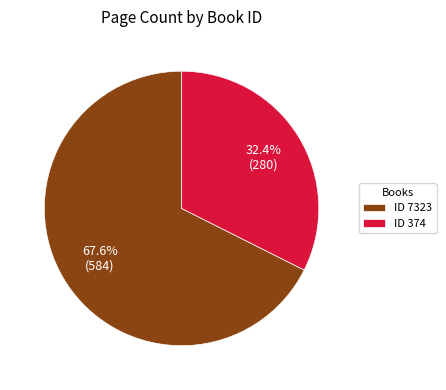

How many slices are in this pie chart?

2